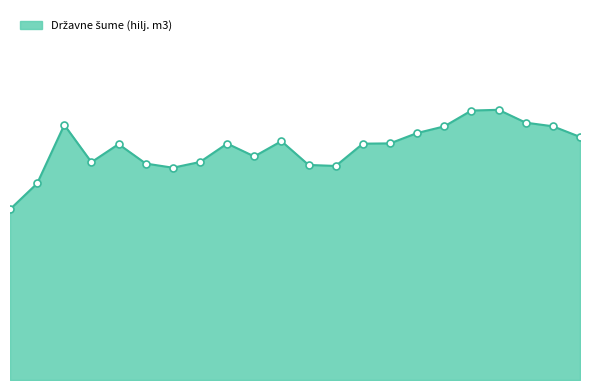

Does the chart have visible grid lines?

No